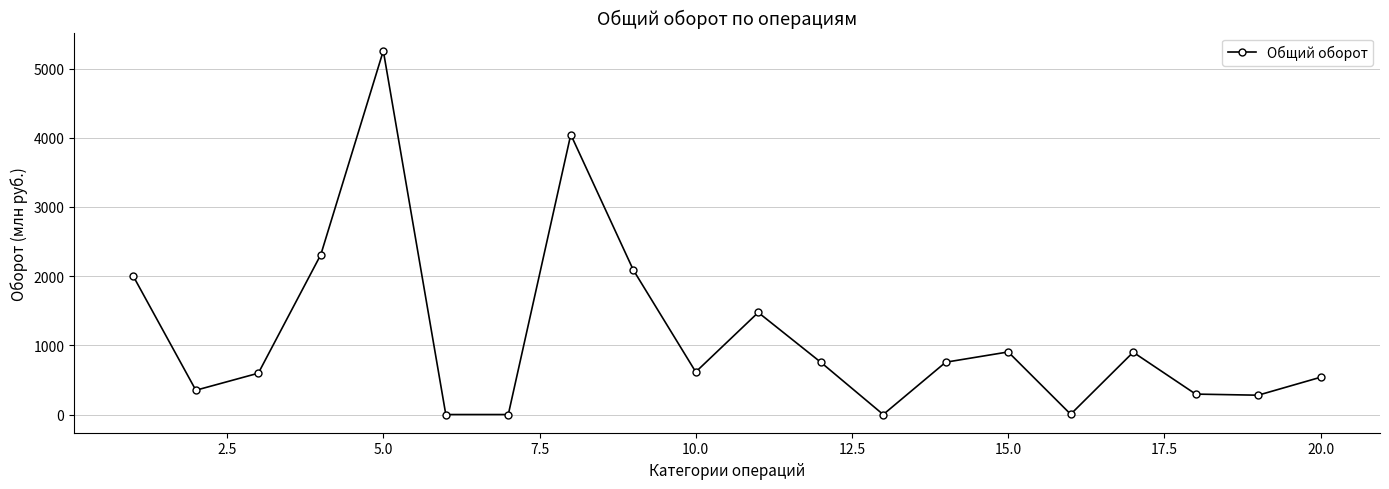

What is the maximum value shown in the chart?

5256.7